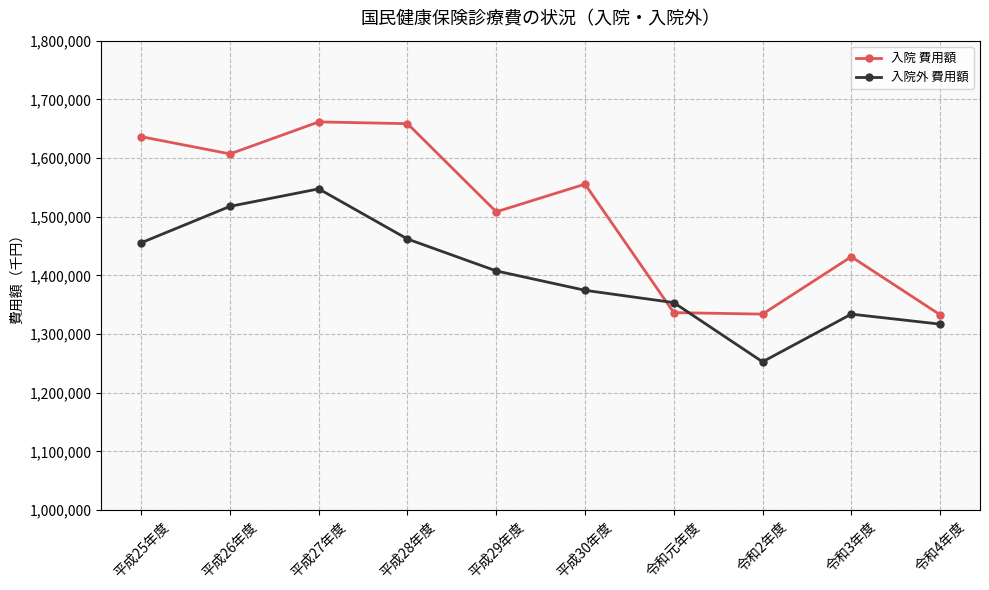

Does the chart display data point markers on the line(s)?

Yes